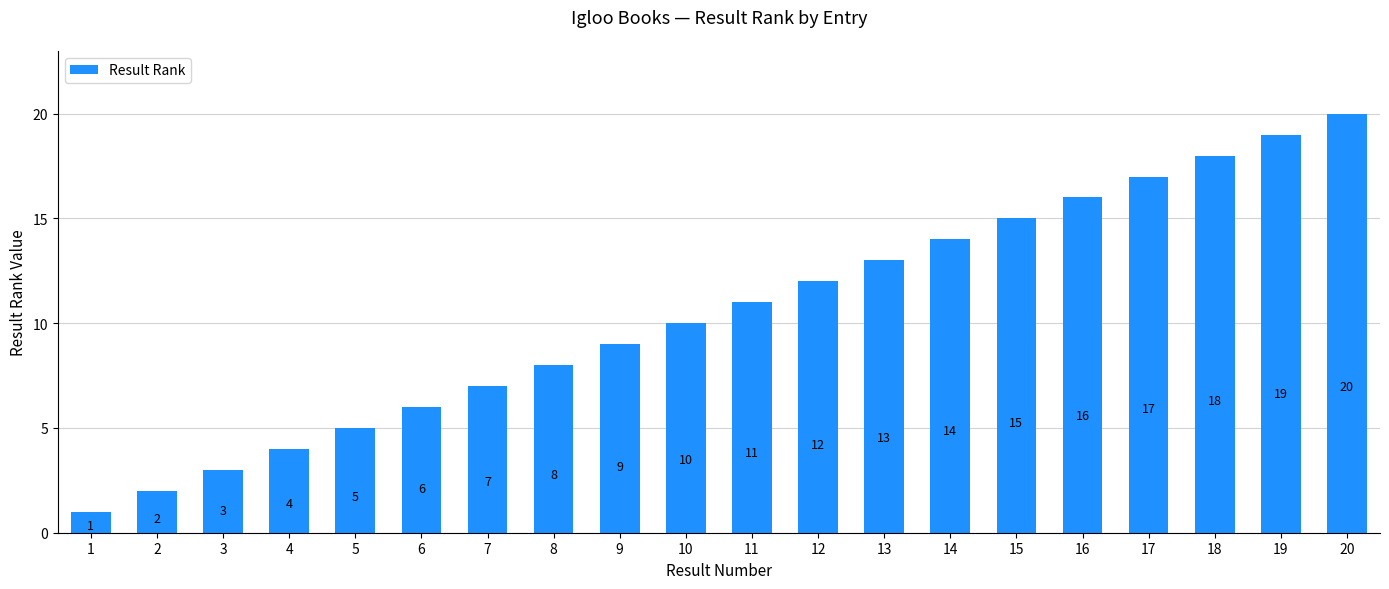

What is the maximum value shown in the chart?

20